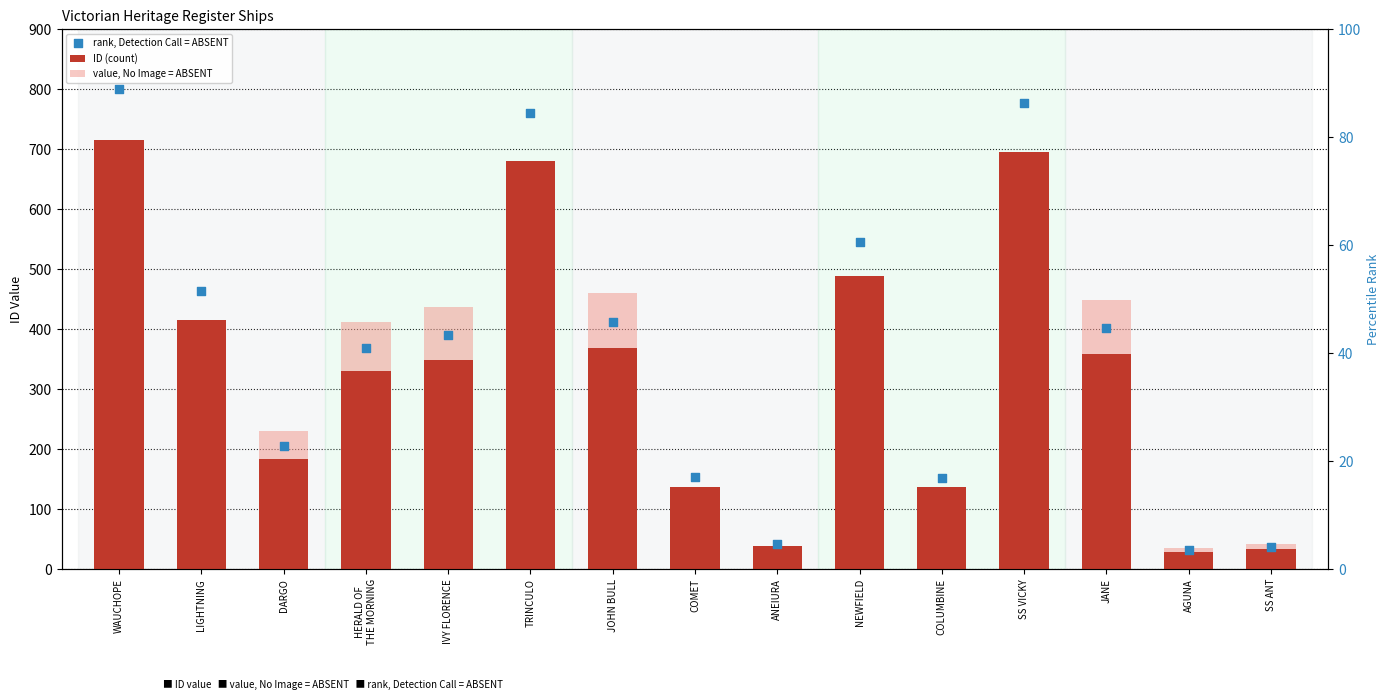

At which category is the sum across all series the highest?

WAUCHOPE